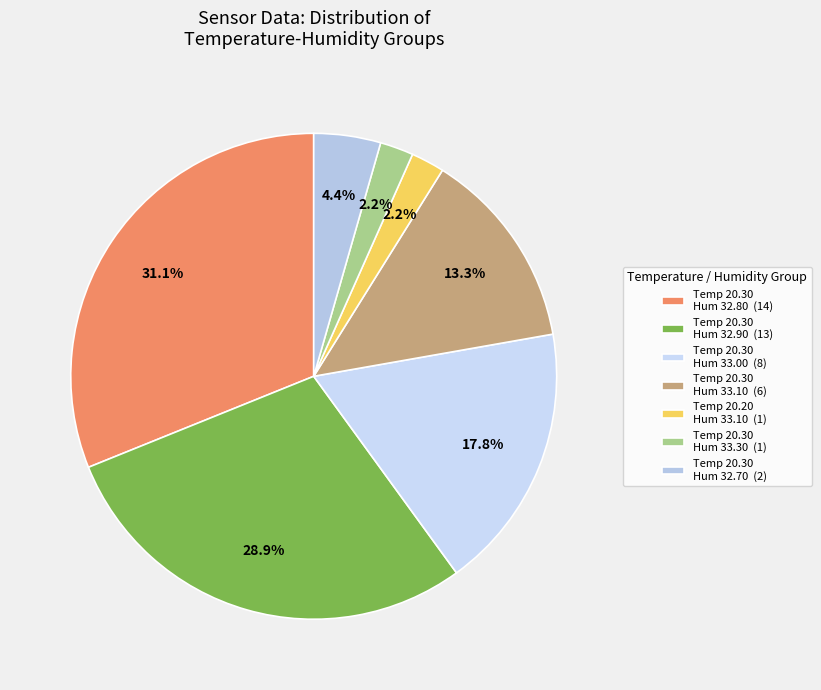

How many slices are in this pie chart?

7